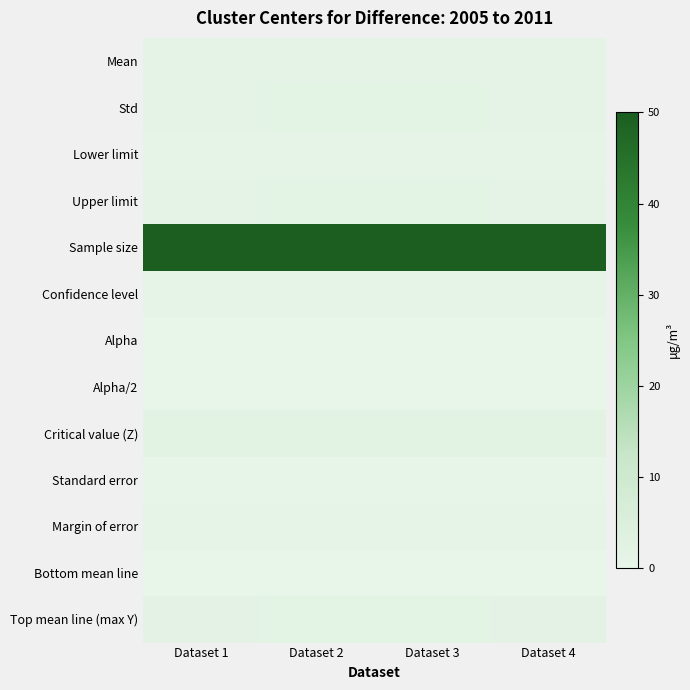

Which series has the largest total across all categories?

Sample size